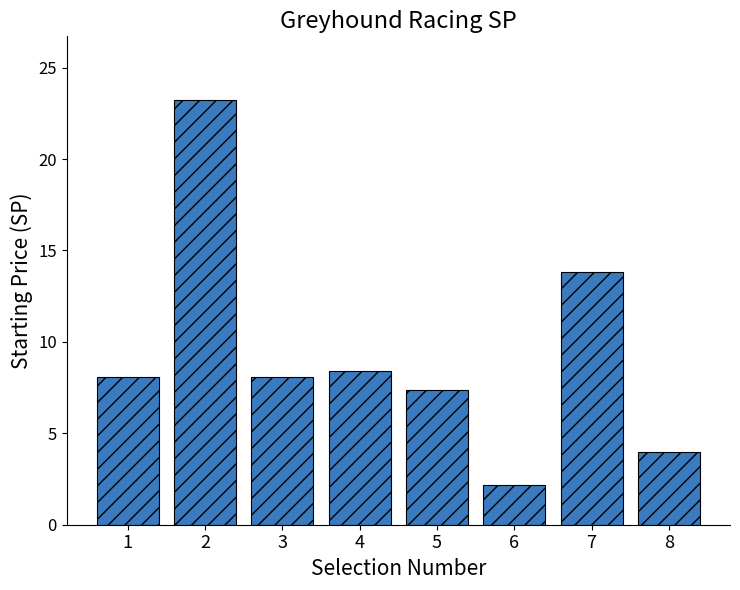

Reading left to right, transcribe all the data shown in this chart.

8.1	23.2	8.1	8.4	7.4	2.2	13.8	4.0